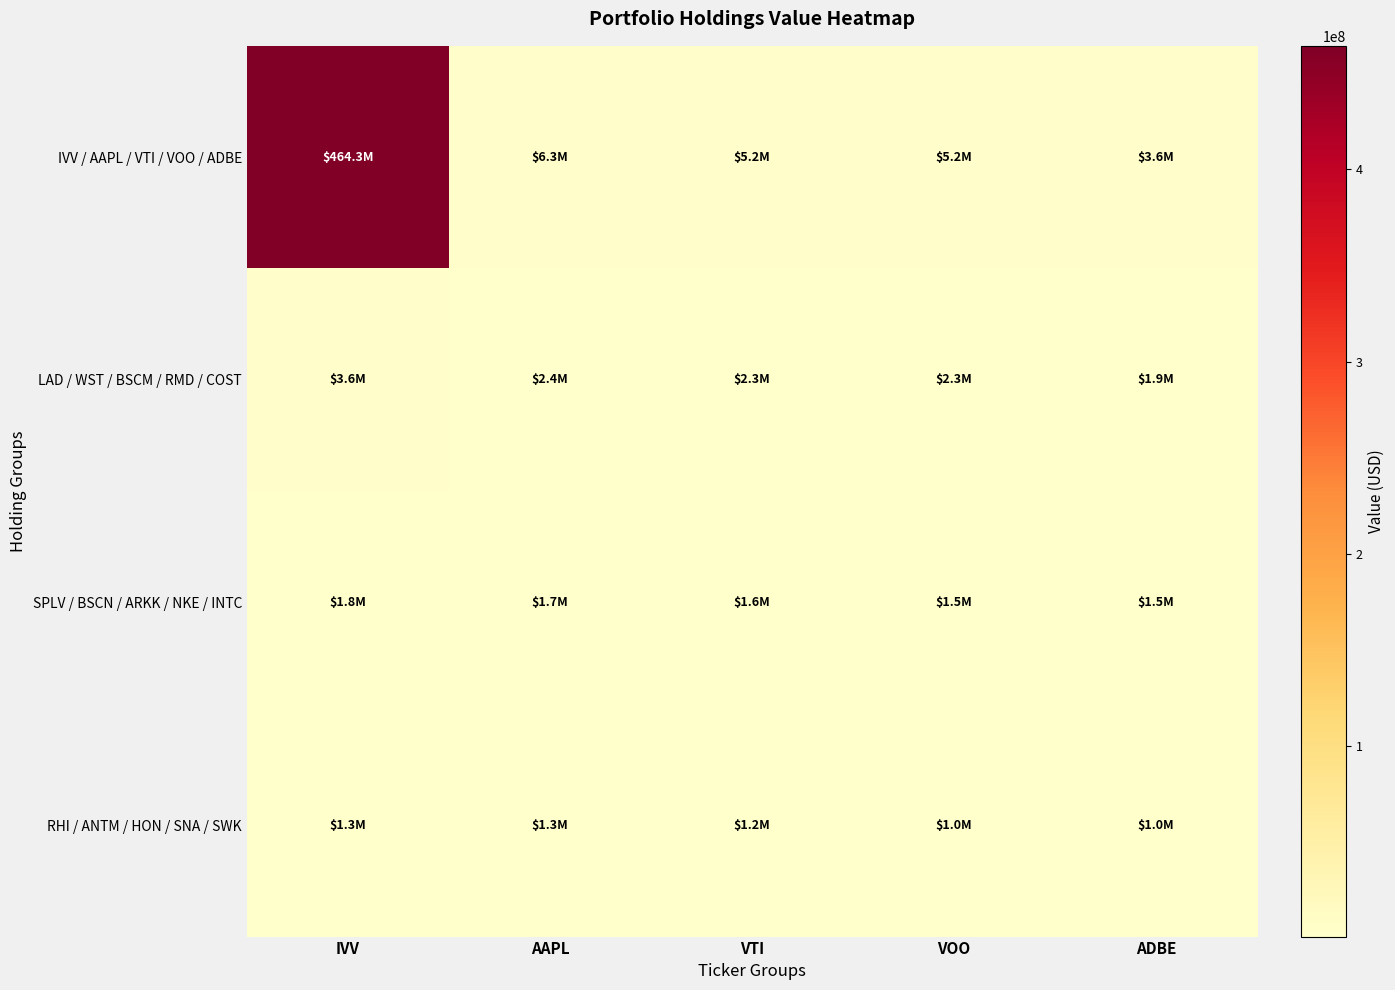

At which category does the chart reach its minimum across all series?

ADBE